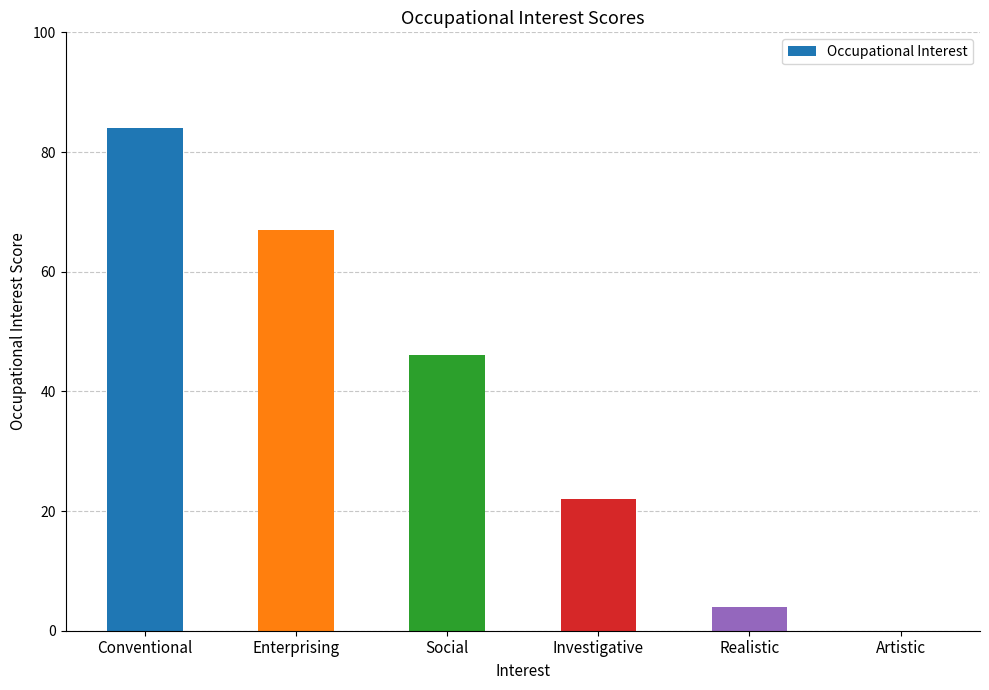

Are the bars horizontal?

No